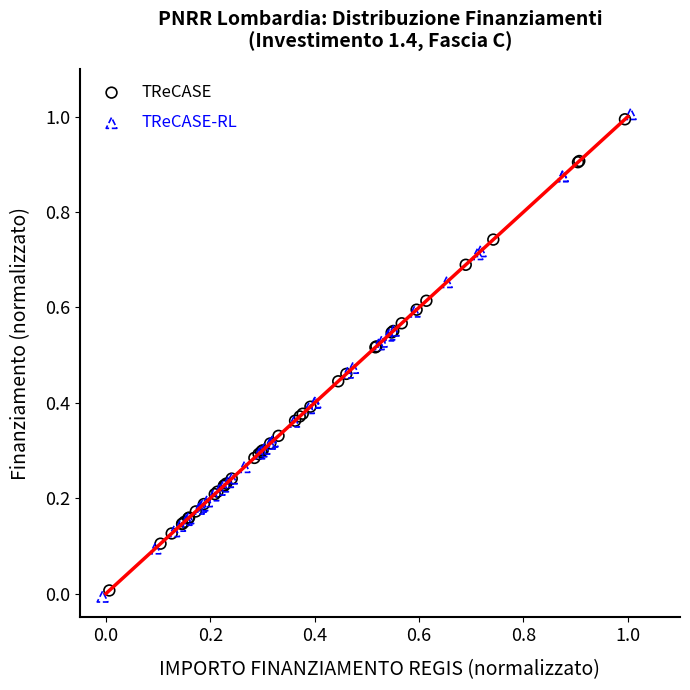

Which series contains the lowest Y value?

TReCASE-RL